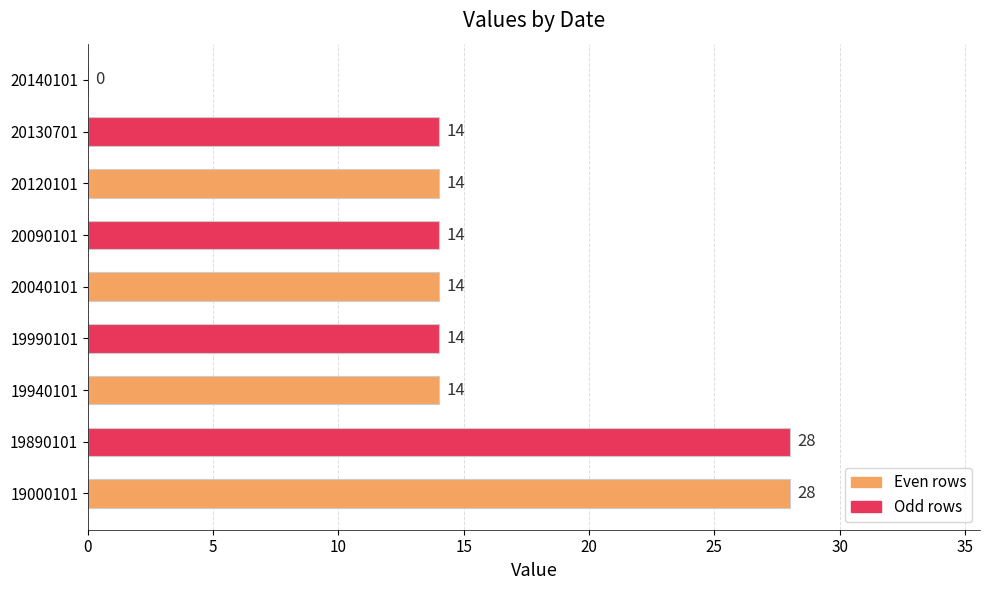

What is the change in value from 19890101 to 20040101?

-14